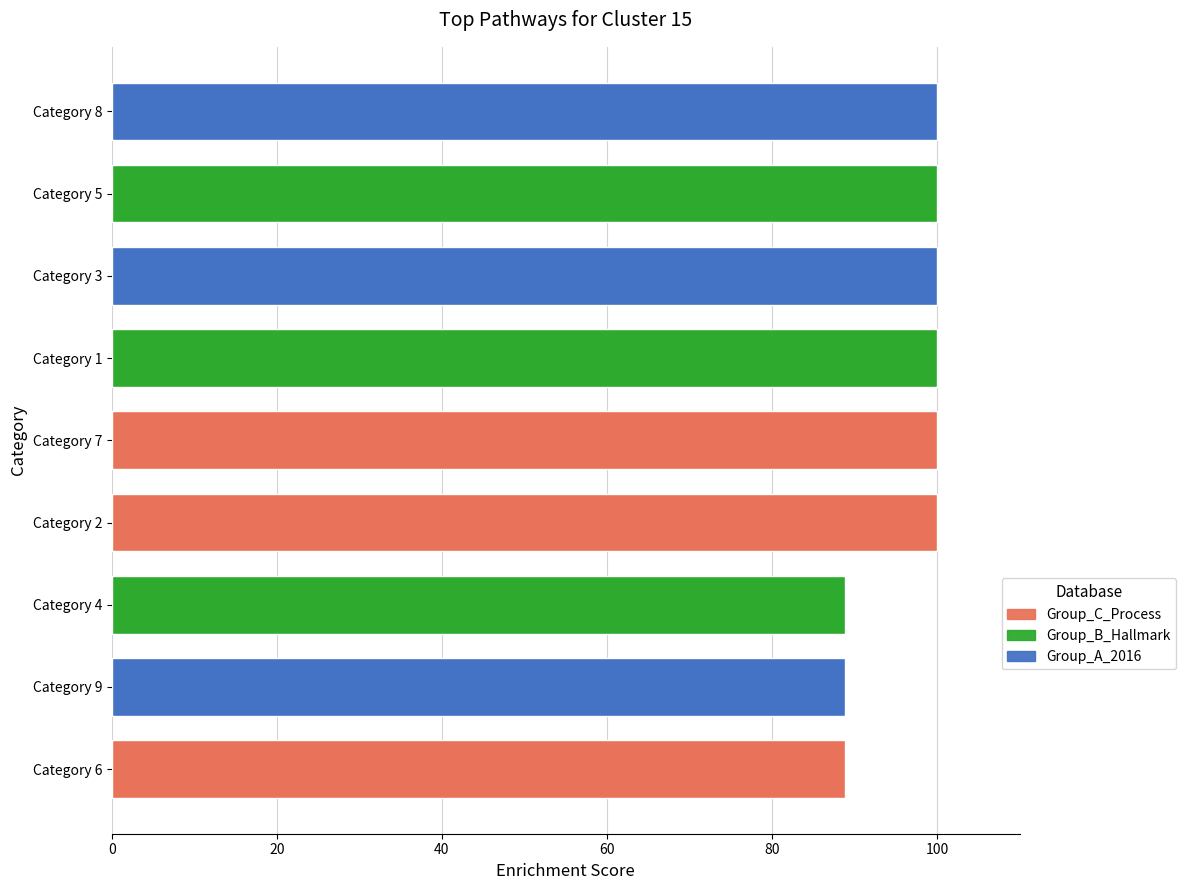

What is the difference between the maximum and minimum values?

11.1